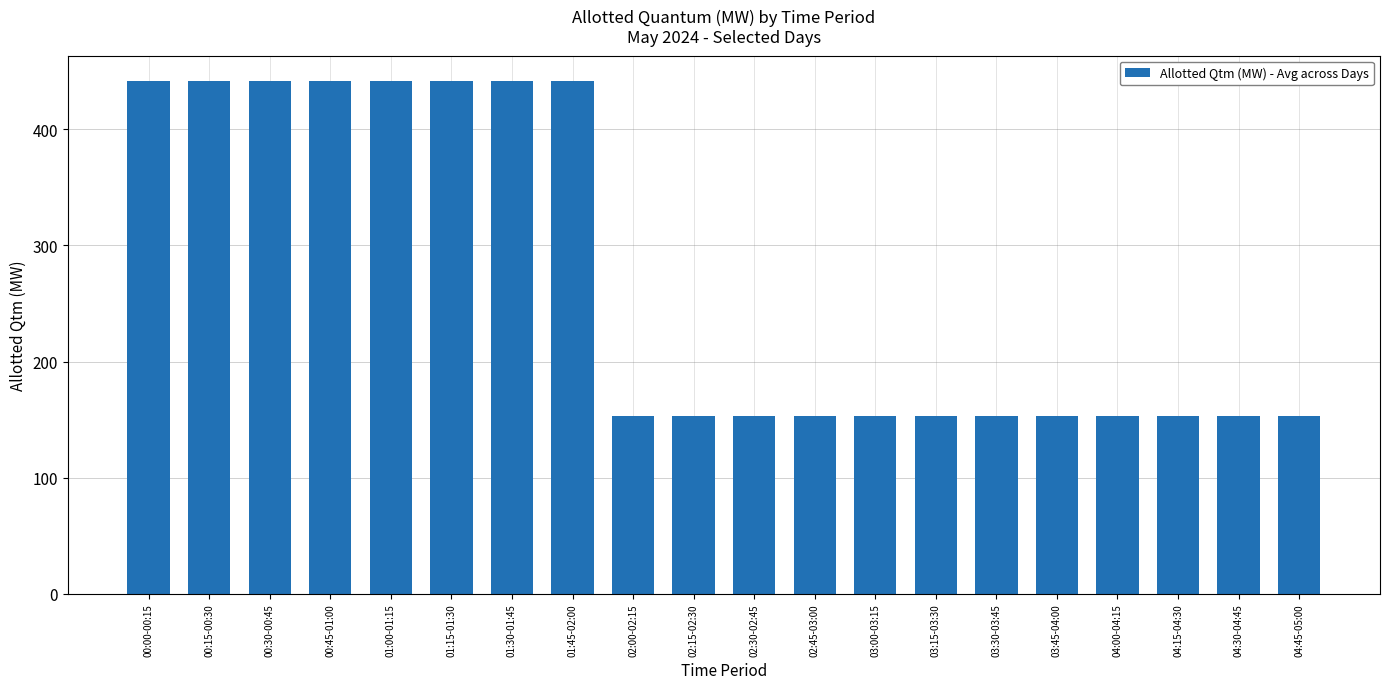

What is the label of the 13th bar from the left?

03:00-03:15